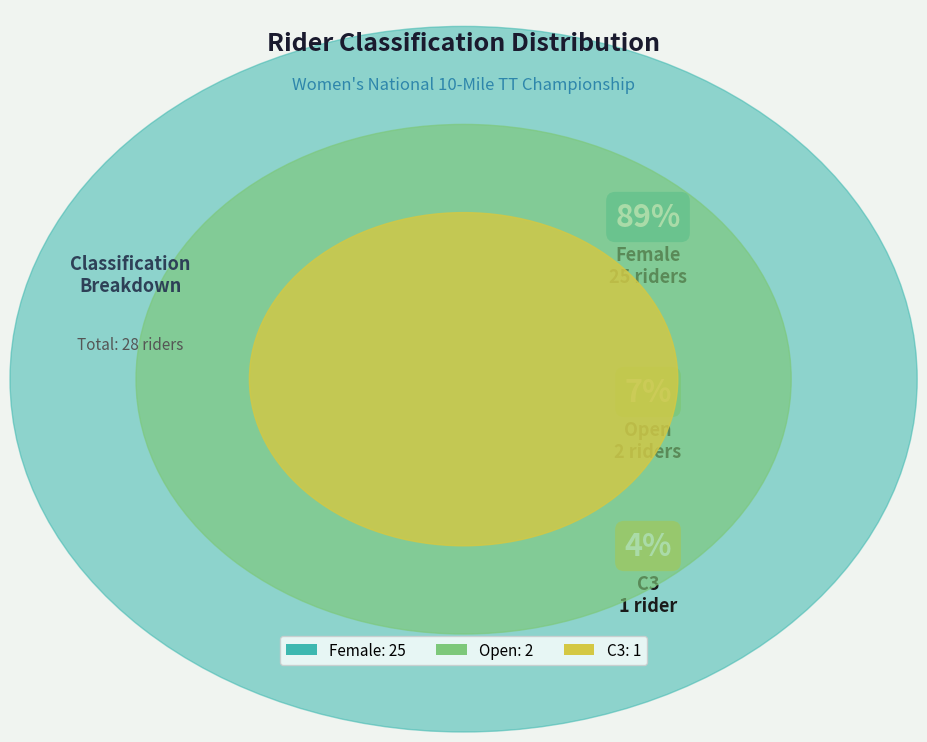

To the nearest percent, what is the average slice percentage?

33%